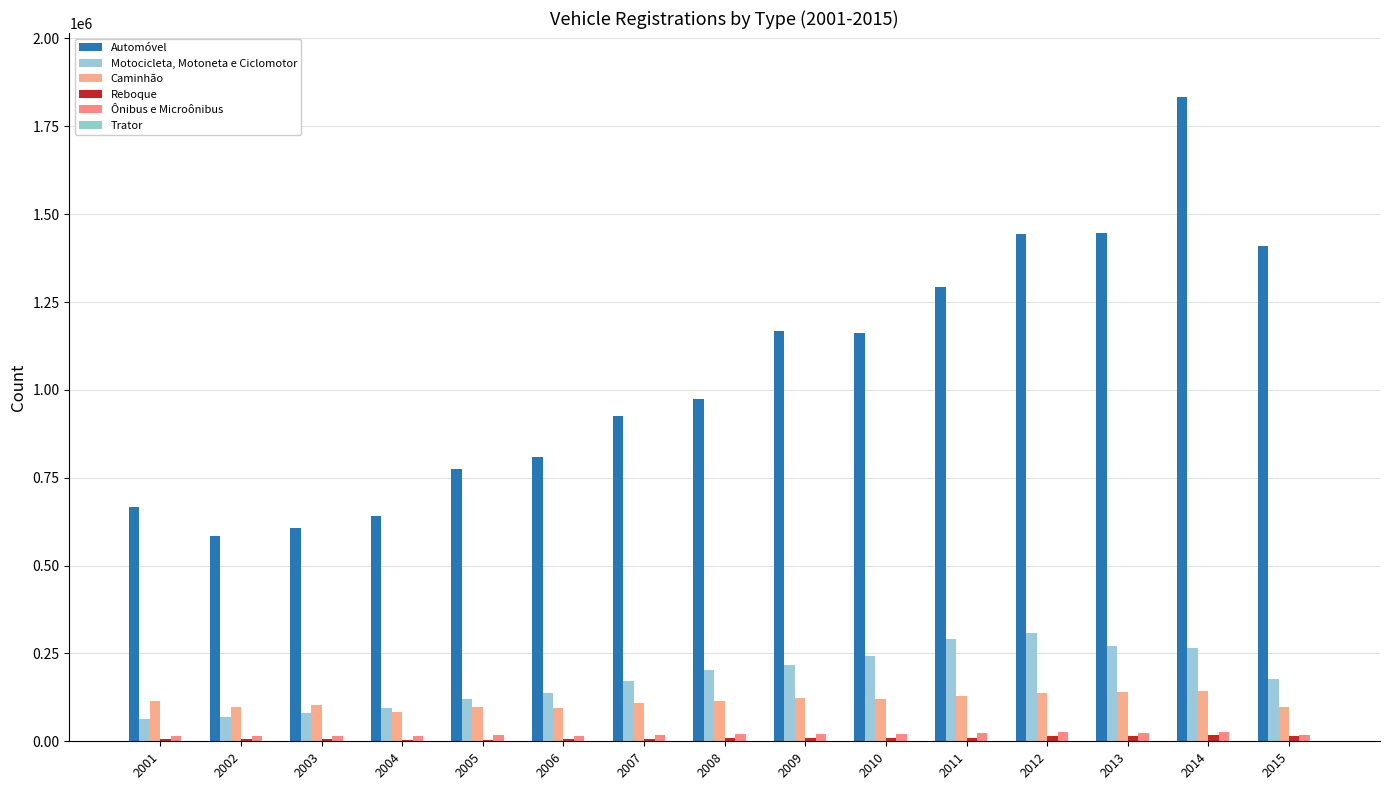

What is the sum of all Automóvel values?

15735588